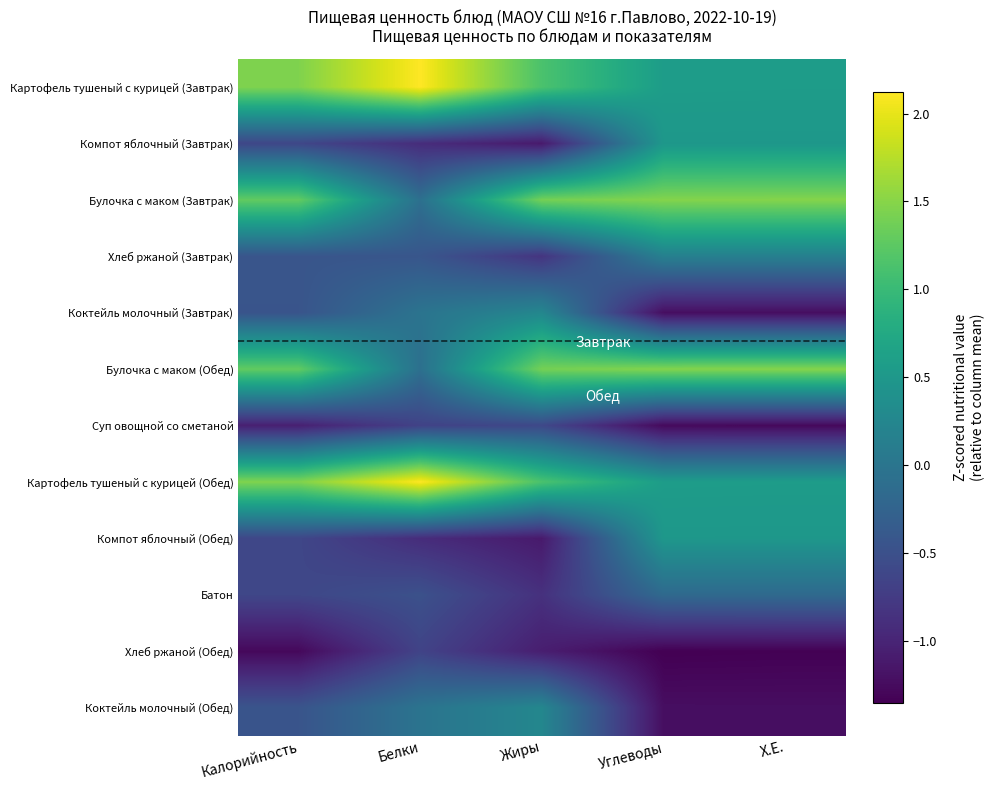

What is the spread (max minus min) of values at Белки?

3.0